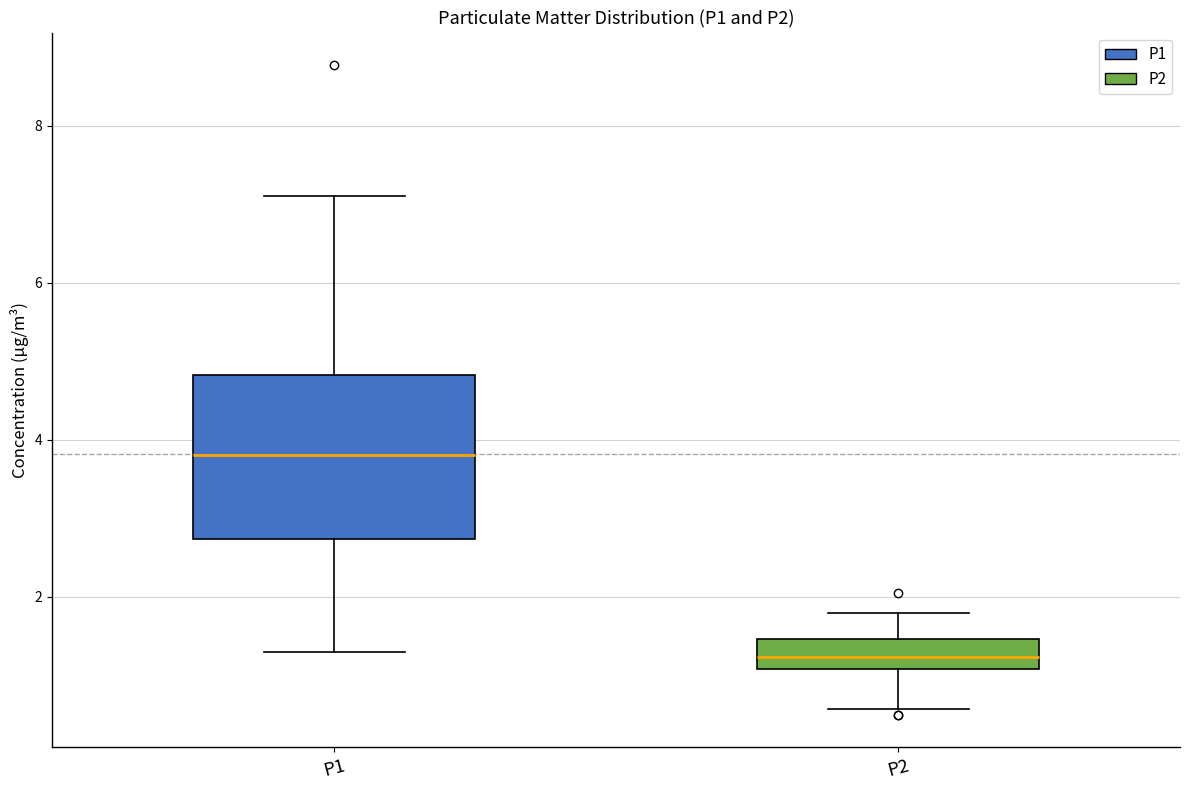

Where is the lower edge of the box for P1 on the y-axis? The values are not printed on the chart, so give them approximately, as read against the axis.

2.8